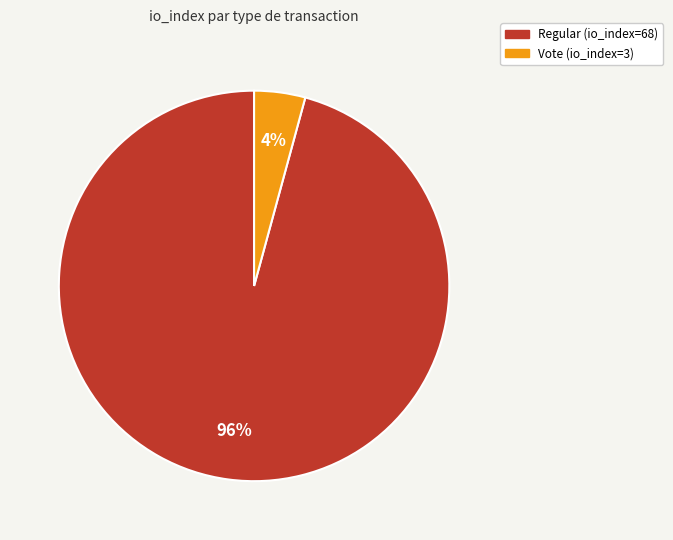

True or false: Vote (io_index=3) accounts for 4% of the total.

True